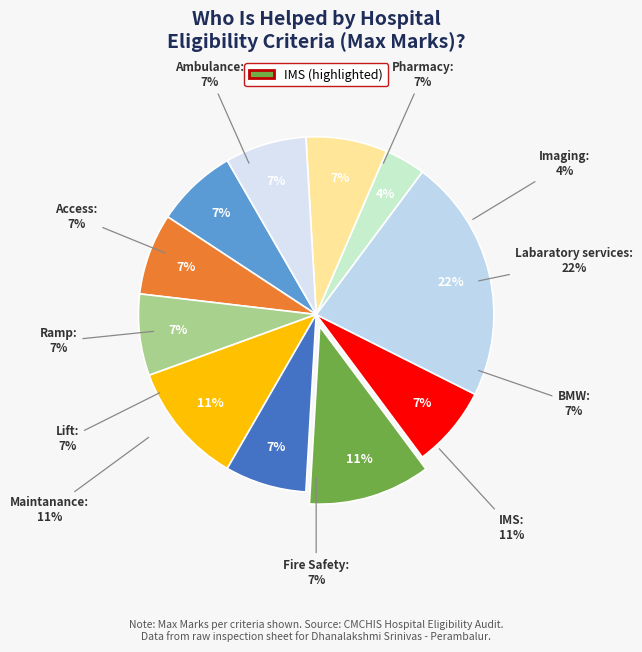

How many slices are in this pie chart?

11